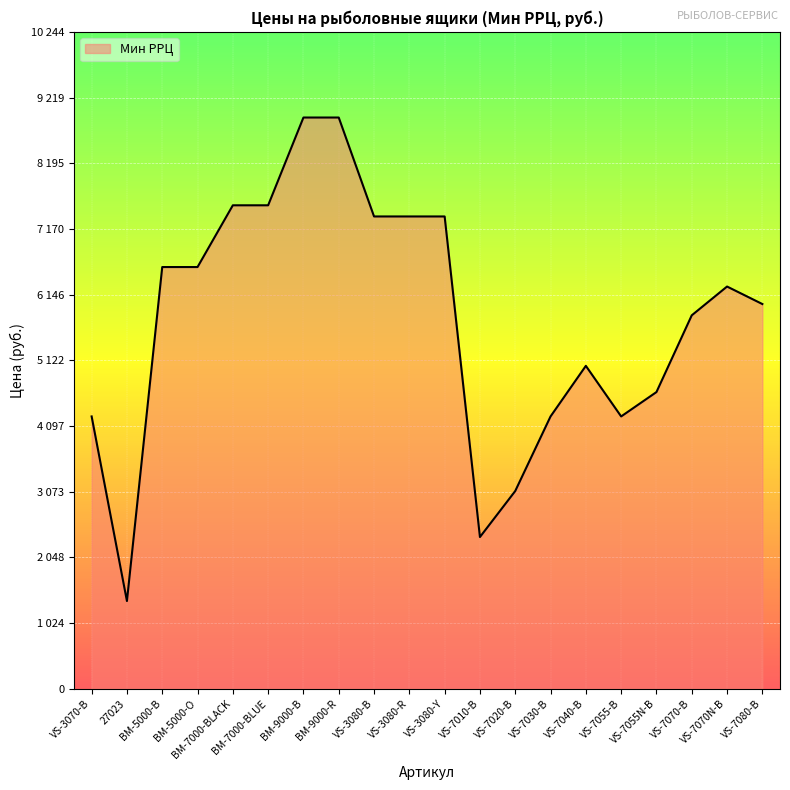

Approximately how many times larger is the value at VS-7080-B compared to VS-7055-B?

1.4